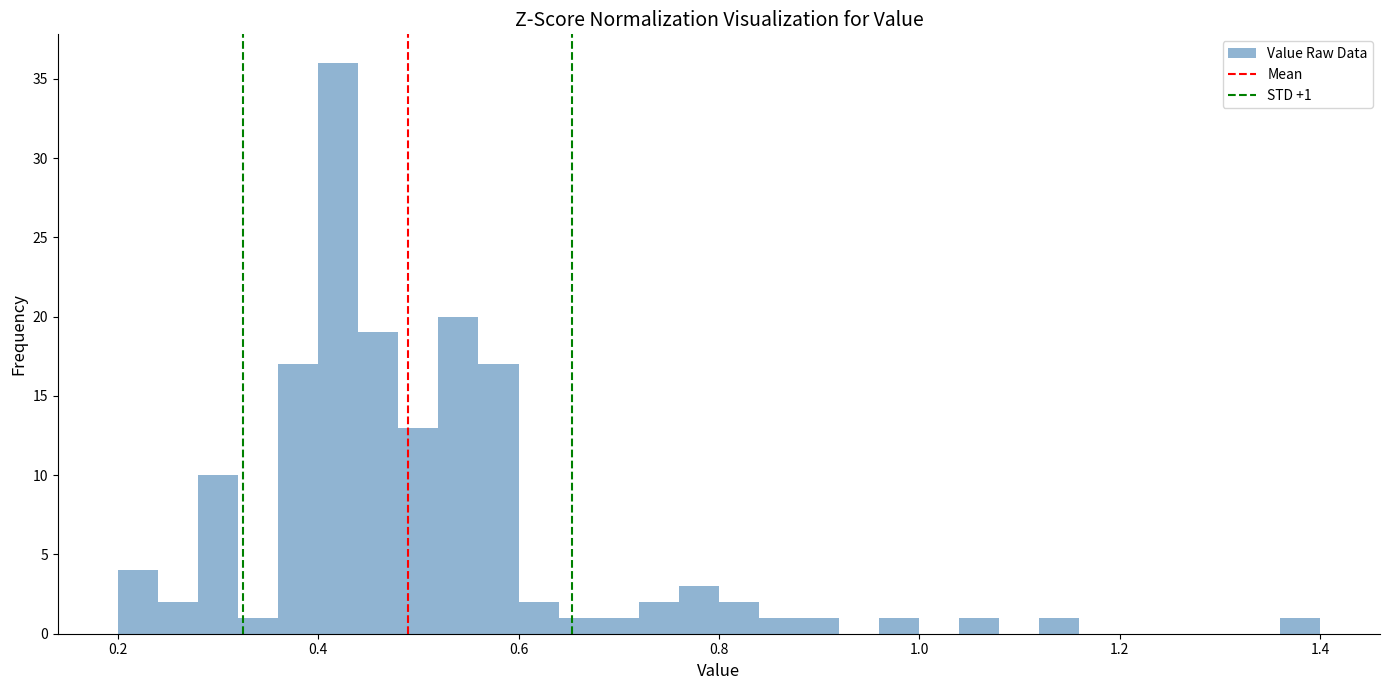

Read against the x-axis, roughly where is the centre of the tallest bar?

0.42